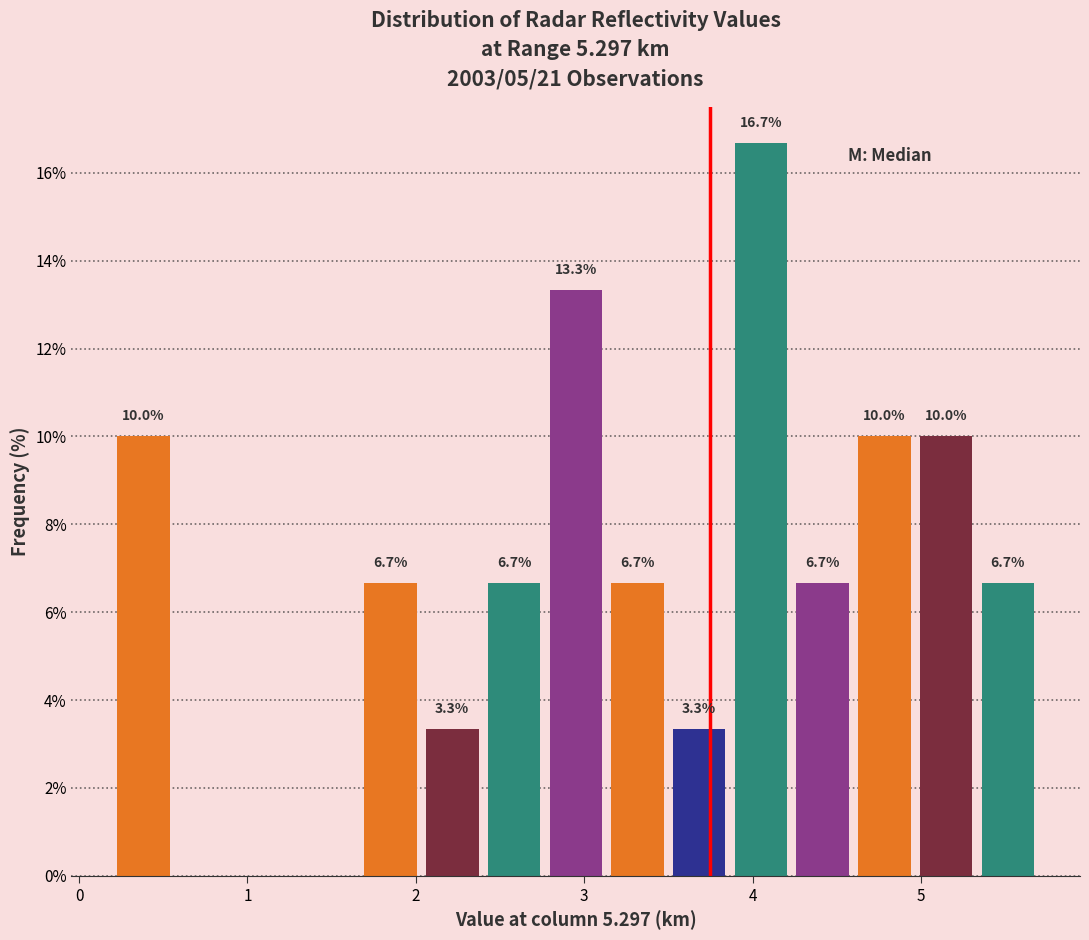

Around what value on the x-axis is the tallest bar? Give the approximate position of its centre, as read against the axis.

4.1